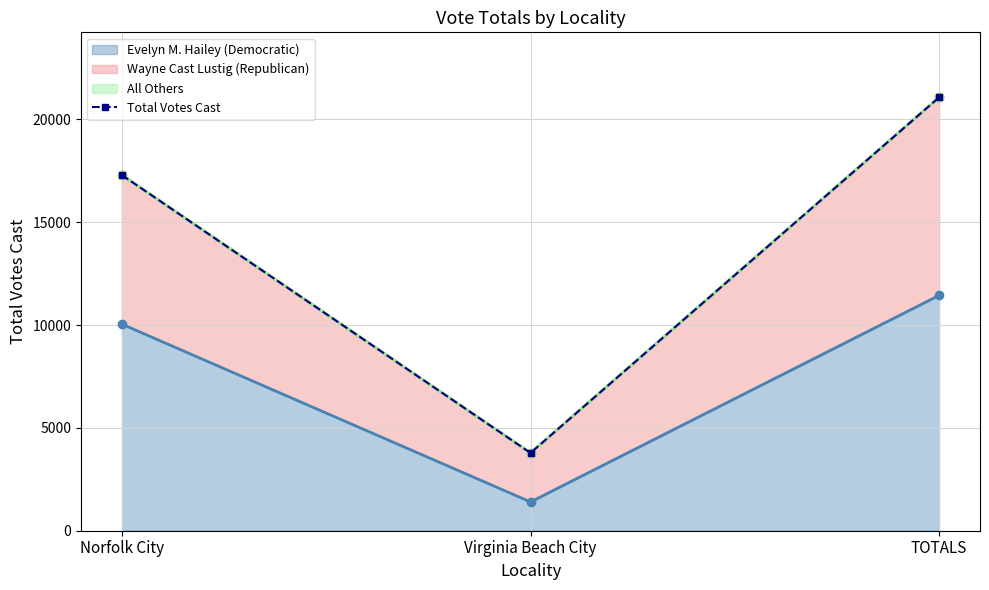

Reading left to right, transcribe all the data shown in this chart.

17289	3781	21068